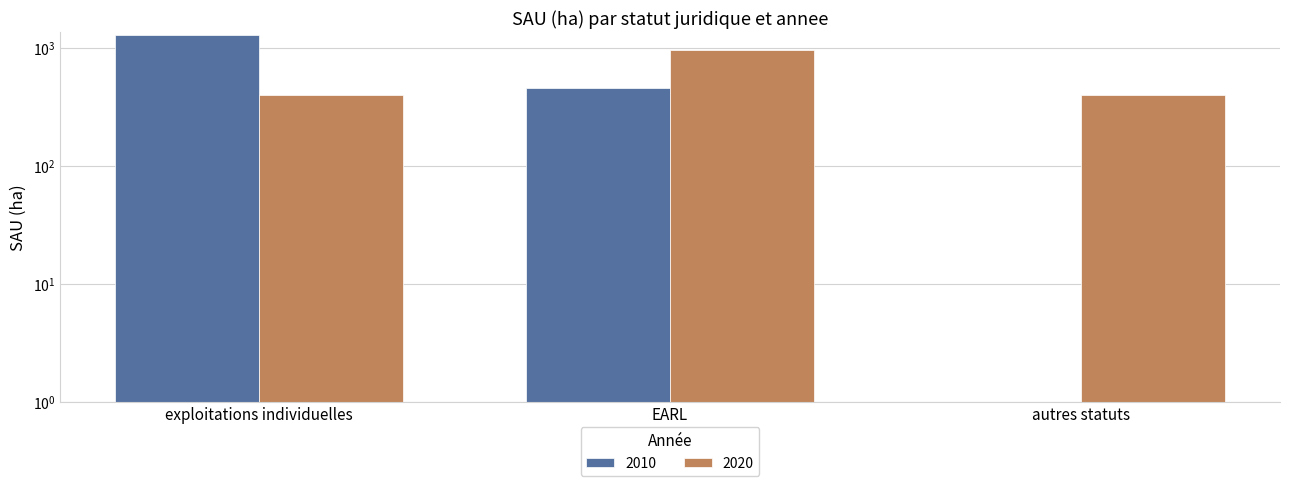

What position from the right is autres statuts?

1